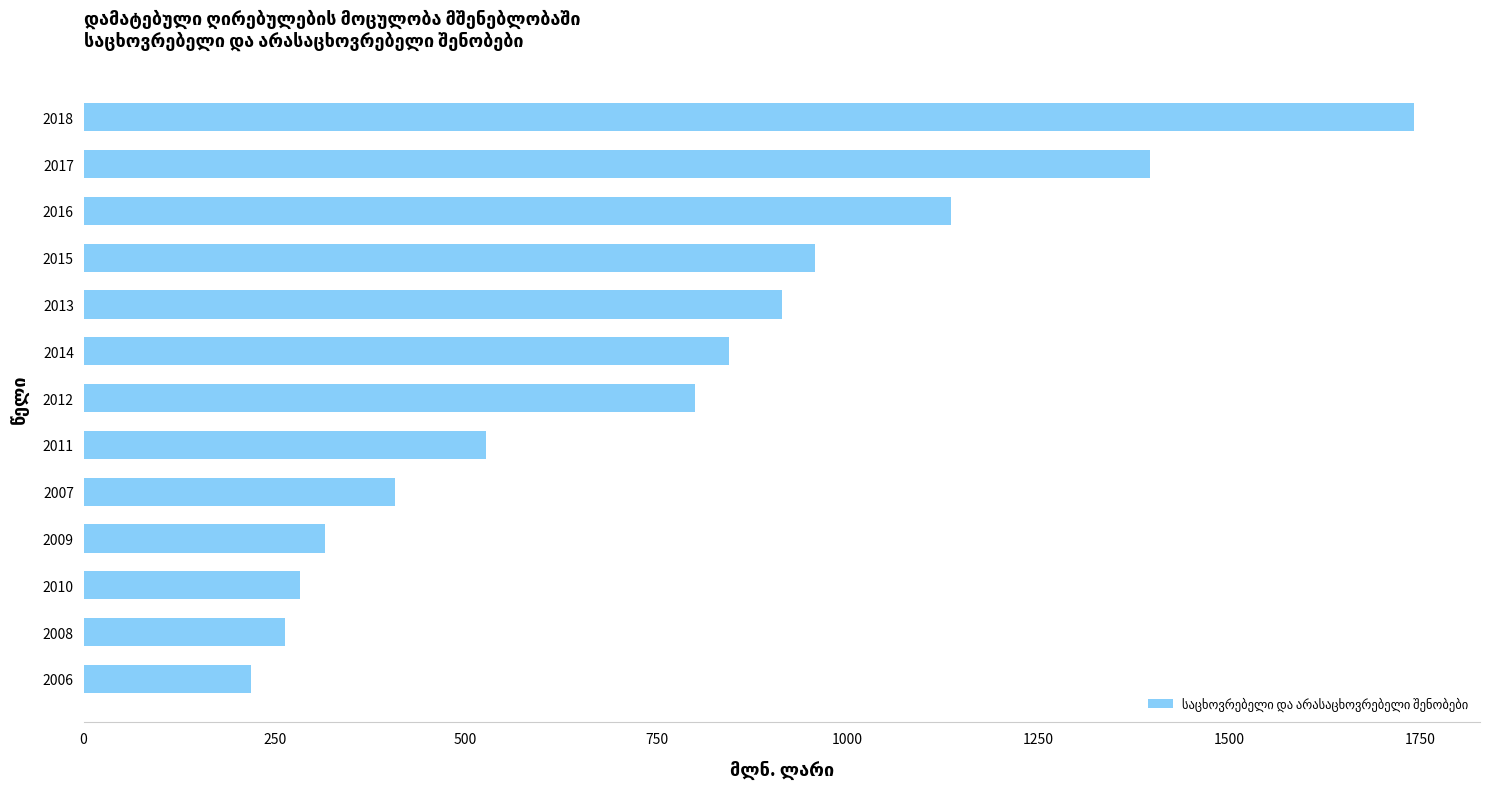

List the labels in order of value, smallest first.

2006, 2008, 2010, 2009, 2007, 2011, 2012, 2014, 2013, 2015, 2016, 2017, 2018